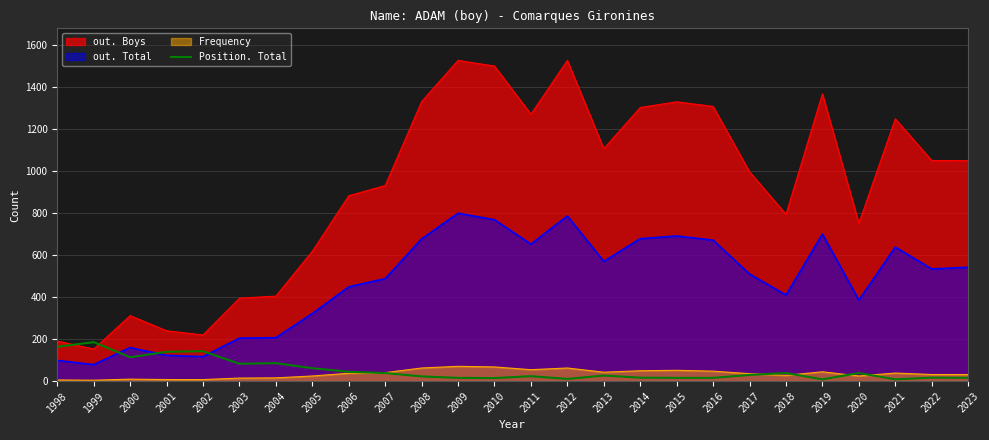

Between 2010 and 2011, which series saw the biggest shift?

out. Boys